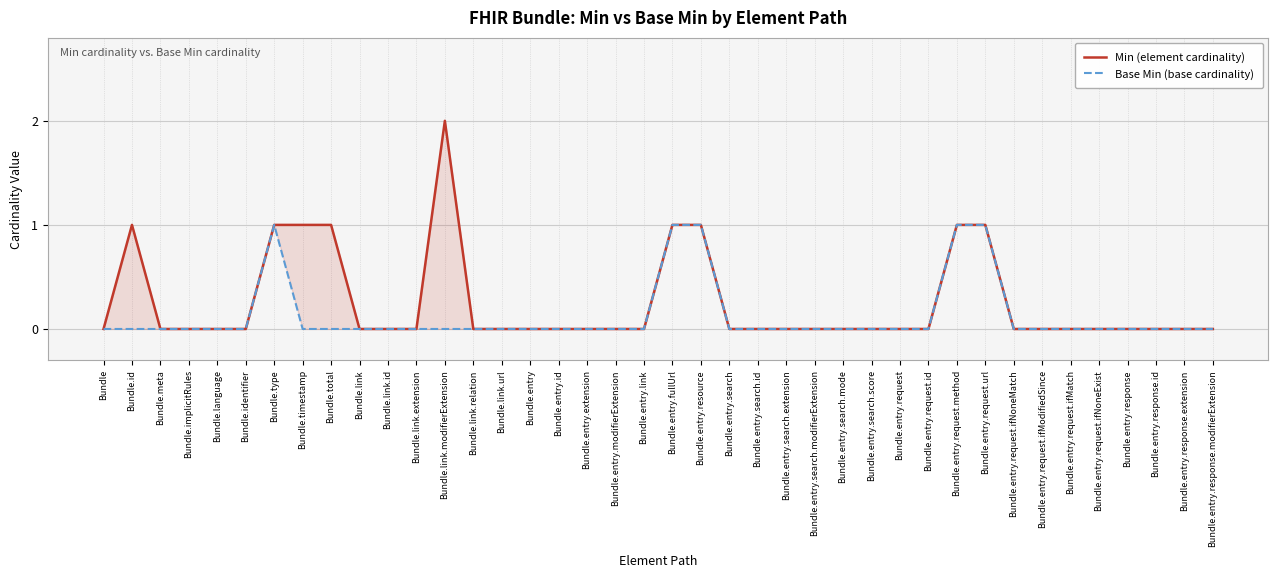

Is it true that Base Min (base cardinality) equals 0 at Bundle.link.url?

True